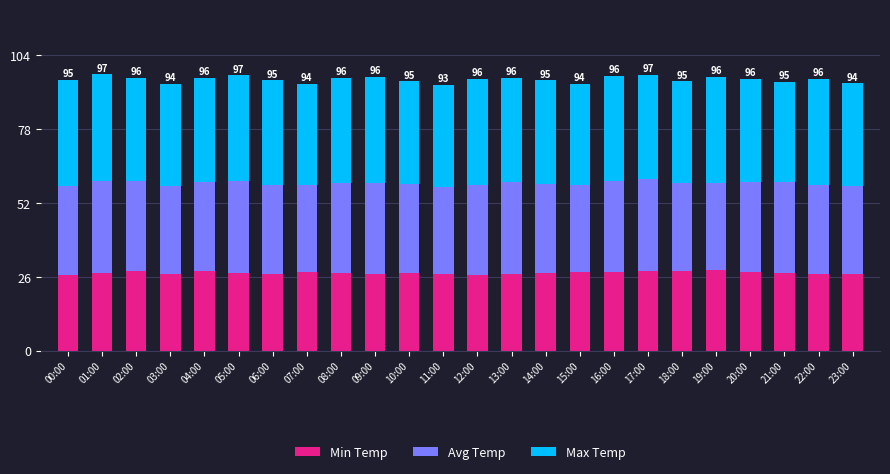

The Min Temp series shows 10.5 at 20:00. True or false?

False